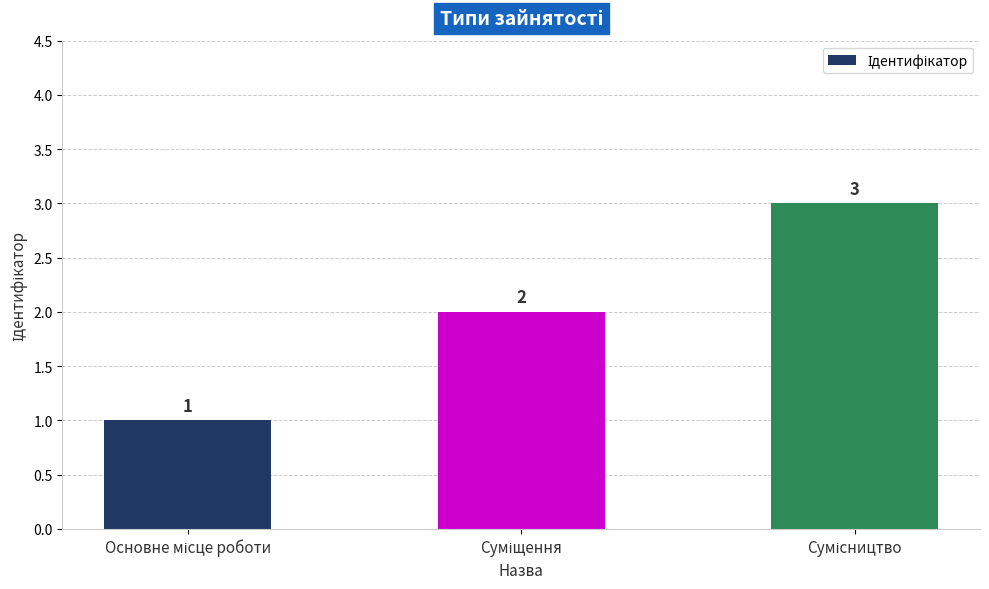

How many categories are shown in the chart?

3